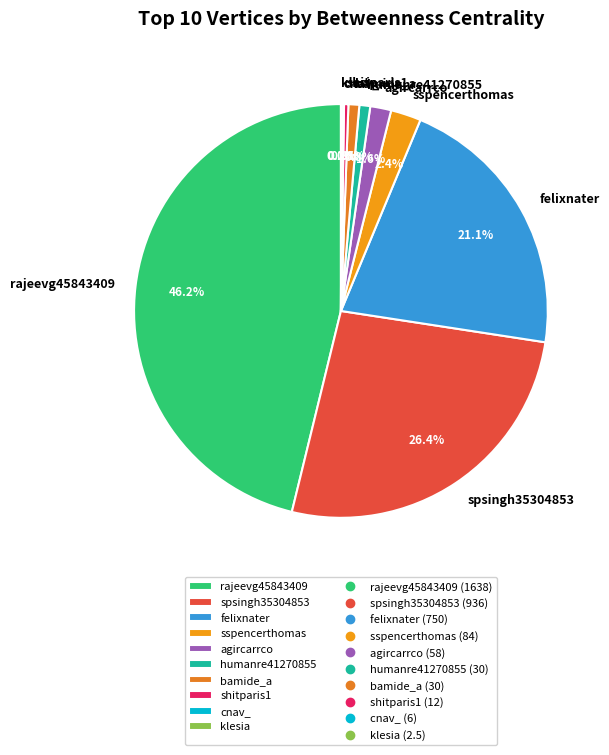

Between sspencerthomas and humanre41270855, which is larger?

sspencerthomas